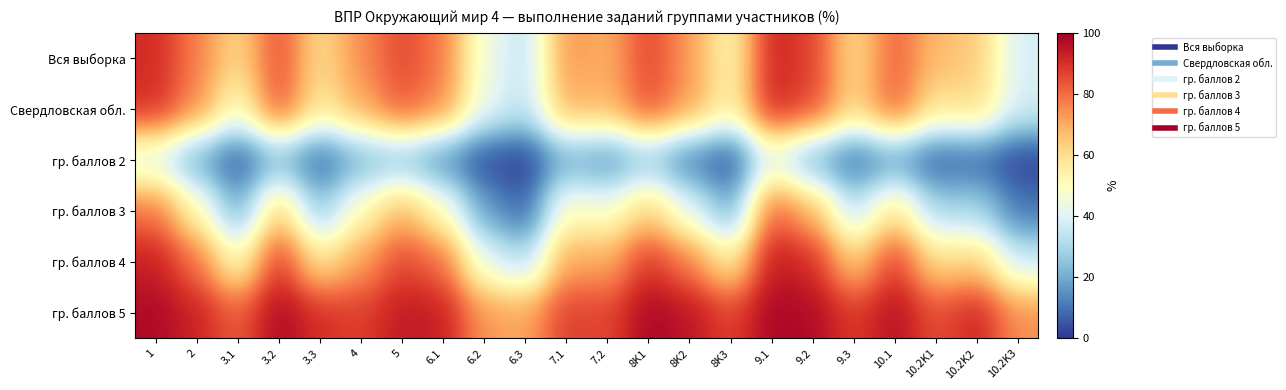

Reading left to right, what are all the values shown in this chart?

Вся выборка: 1=90.9	2=77.3	3.1=60.9	3.2=85.2	3.3=60.0	4=75.1	5=85.8	6.1=78.0	6.2=45.0	6.3=33.6	7.1=74.0	7.2=69.3	8K1=86.5	8K2=72.7	8K3=52.0	9.1=92.4	9.2=86.9	9.3=60.1	10.1=81.9	10.2K1=67.1	10.2K2=64.5	10.2K3=38.0
Свердловская обл.: 1=90.5	2=75.8	3.1=49.9	3.2=84.9	3.3=57.2	4=70.2	5=83.4	6.1=75.6	6.2=43.2	6.3=34.0	7.1=69.8	7.2=67.8	8K1=84.8	8K2=72.7	8K3=53.8	9.1=92.2	9.2=86.3	9.3=61.6	10.1=82.8	10.2K1=58.2	10.2K2=61.8	10.2K3=38.3
гр. баллов 2: 1=39.4	2=18.9	3.1=4.5	3.2=22.0	3.3=6.6	4=20.9	5=24.6	6.1=13.6	6.2=2.8	6.3=0.6	7.1=19.9	7.2=14.5	8K1=25.8	8K2=10.4	8K3=3.0	9.1=41.5	9.2=20.2	9.3=7.9	10.1=16.9	10.2K1=5.5	10.2K2=7.8	10.2K3=1.6
гр. баллов 3: 1=79.3	2=53.5	3.1=20.0	3.2=65.0	3.3=25.7	4=52.0	5=69.0	6.1=51.1	6.2=17.8	6.3=7.0	7.1=51.3	7.2=47.4	8K1=63.9	8K2=42.6	8K3=19.3	9.1=82.8	9.2=68.8	9.3=33.8	10.1=60.3	10.2K1=29.7	10.2K2=30.2	10.2K3=10.4
гр. баллов 4: 1=93.4	2=79.6	3.1=50.5	3.2=89.2	3.3=58.4	4=72.1	5=86.3	6.1=79.9	6.2=42.9	6.3=31.7	7.1=71.6	7.2=70.2	8K1=89.1	8K2=77.4	8K3=56.0	9.1=94.8	9.2=90.5	9.3=63.7	10.1=87.9	10.2K1=60.6	10.2K2=63.9	10.2K3=36.6
гр. баллов 5: 1=97.9	2=92.6	3.1=82.6	3.2=98.1	3.3=90.3	4=87.5	5=94.5	6.1=93.5	6.2=73.3	6.3=71.0	7.1=87.7	7.2=86.1	8K1=98.8	8K2=95.4	8K3=86.9	9.1=98.6	9.2=97.6	9.3=88.3	10.1=96.7	10.2K1=84.9	10.2K2=92.3	10.2K3=74.5